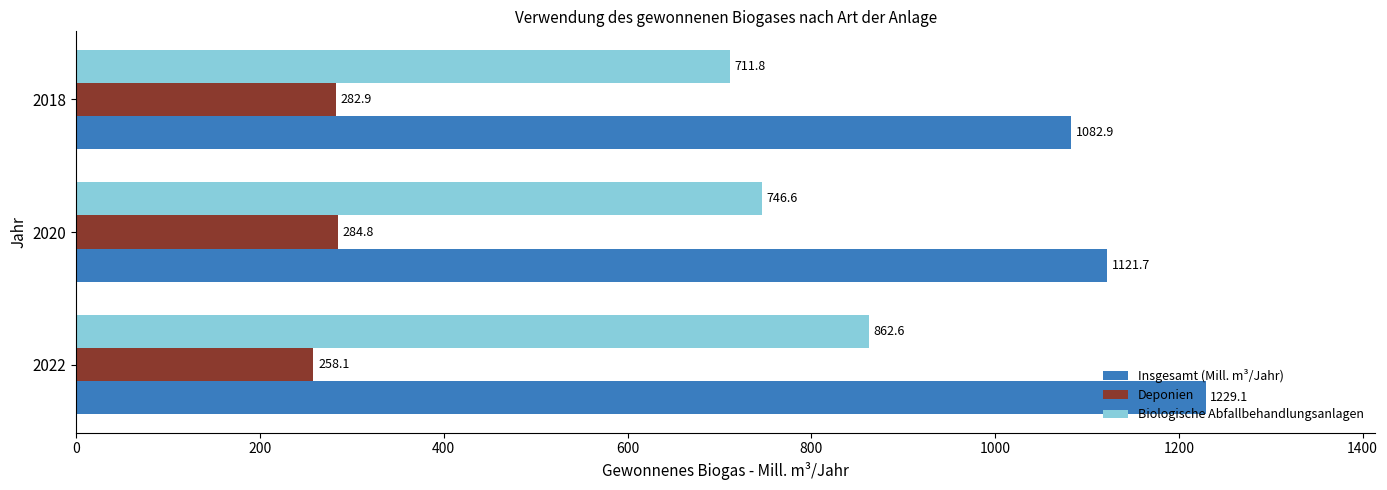

Which label corresponds to the smallest value in the chart?

2022